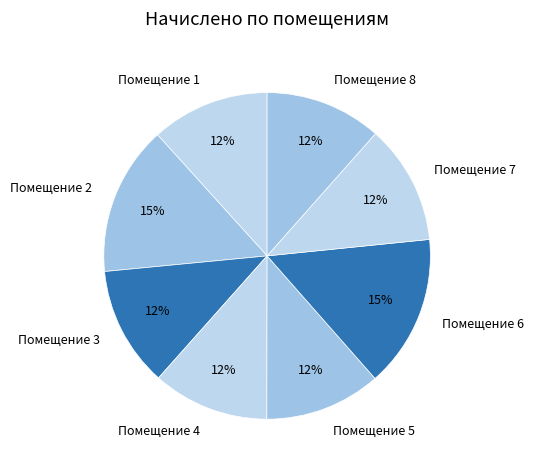

What is the ratio of the value at Помещение 3 to the value at Помещение 8?

1.0